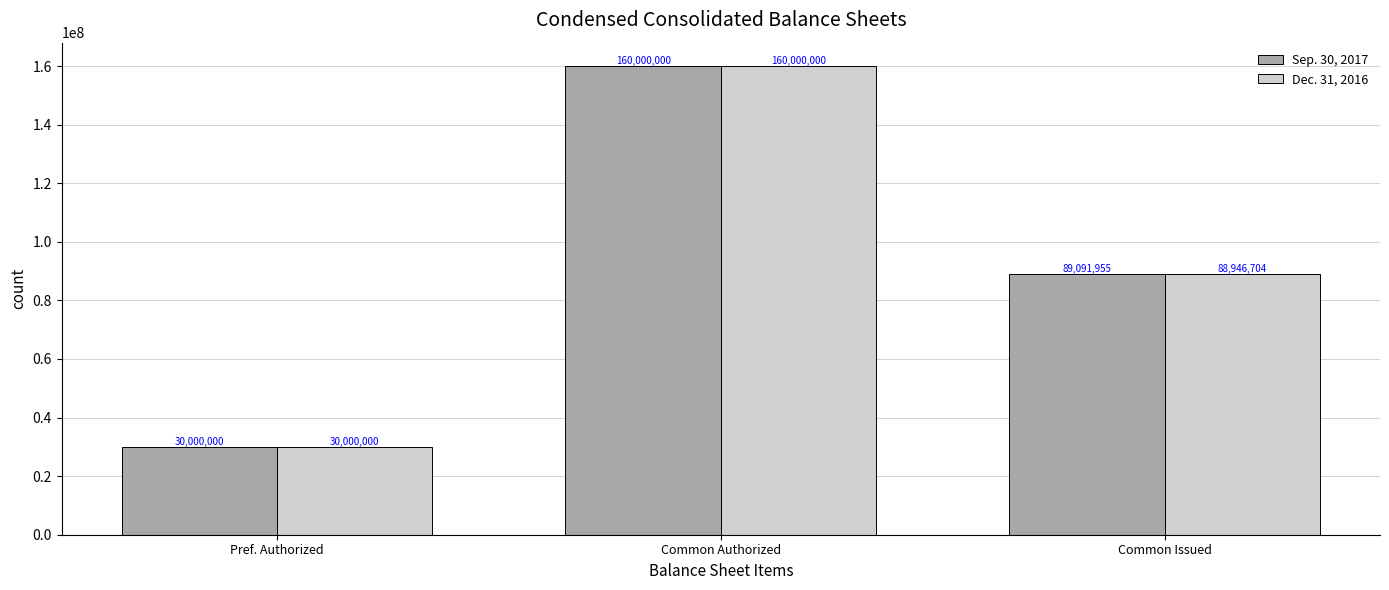

Where is Sep. 30, 2017 nearest to the value 95000000?

Common Issued